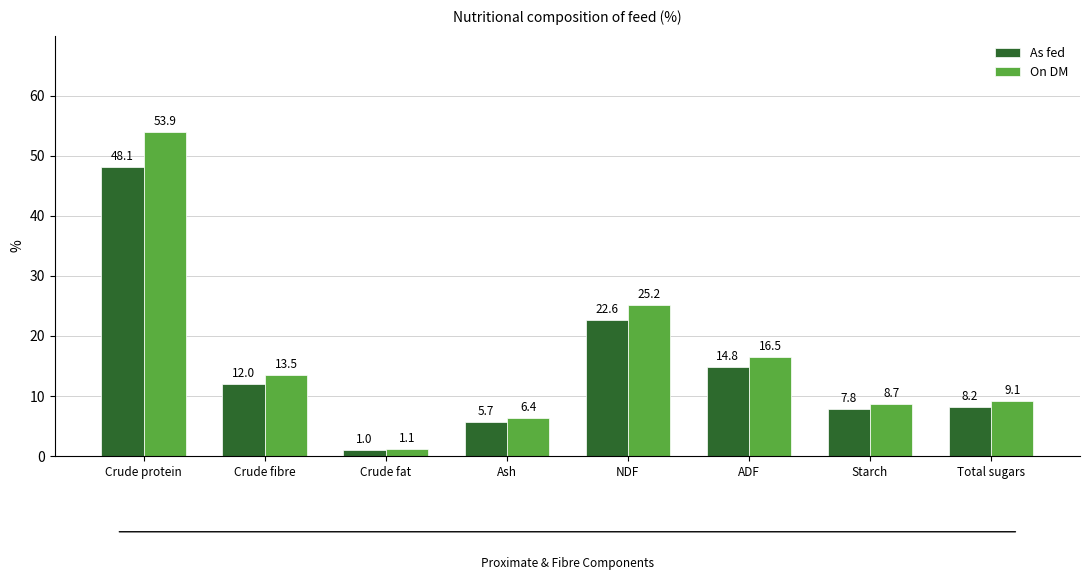

What is the label of the 2nd bar from the right?

Starch